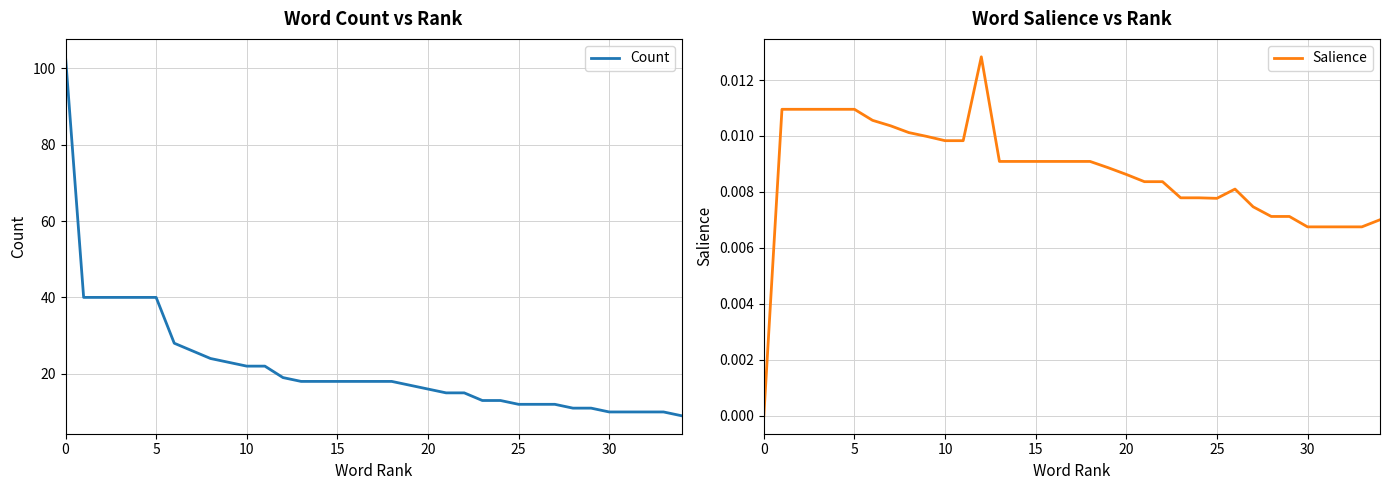

At 23, list the series in order from largest to smallest.

Count, Salience